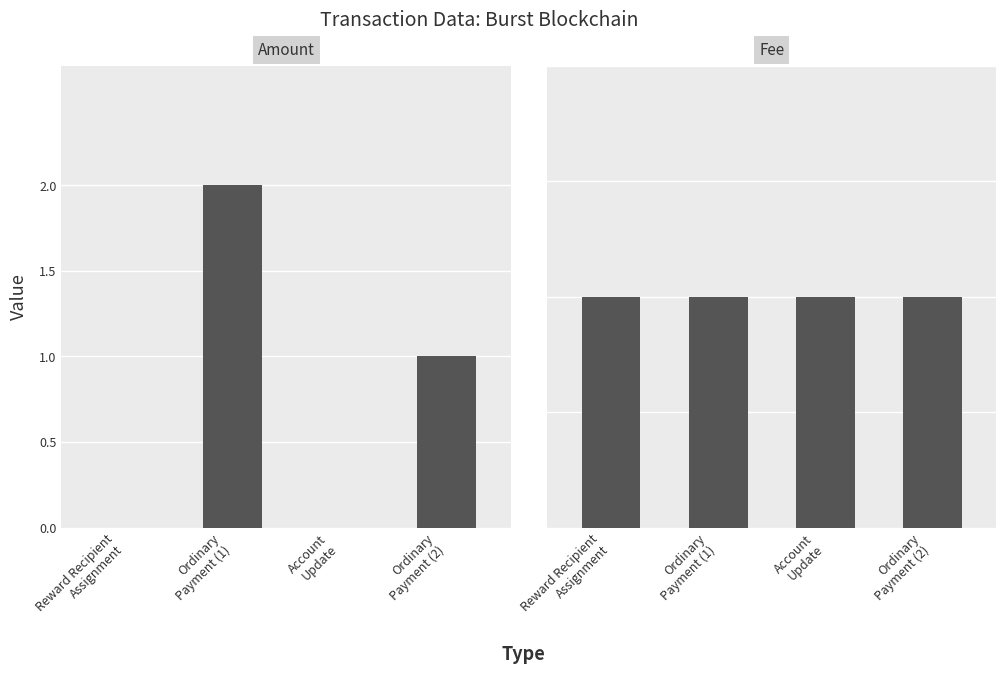

What is the lowest value of the Fee series?

1